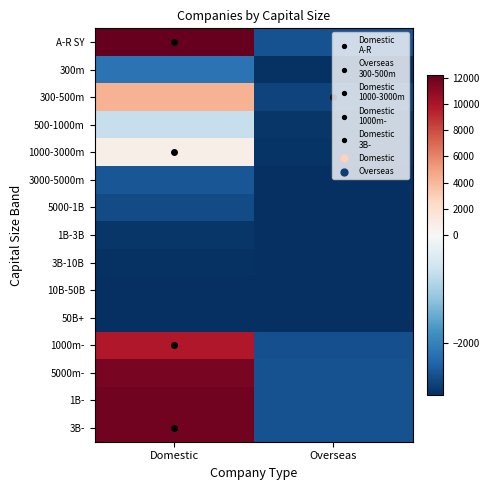

Which has a higher value, Domestic or Overseas?

Domestic